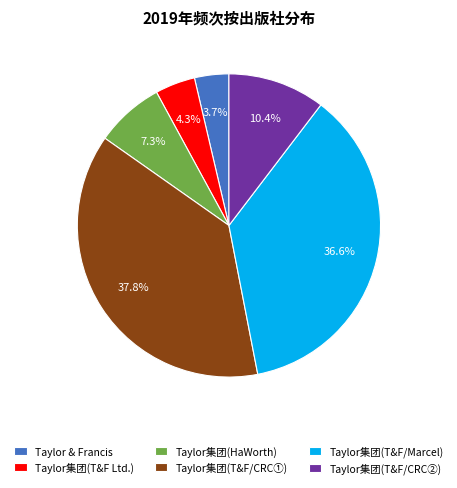

Rank the categories by value from highest to lowest.

Taylor集团(T&F/CRC①), Taylor集团(T&F/Marcel), Taylor集团(T&F/CRC②), Taylor集团(HaWorth), Taylor集团(T&F Ltd.), Taylor & Francis